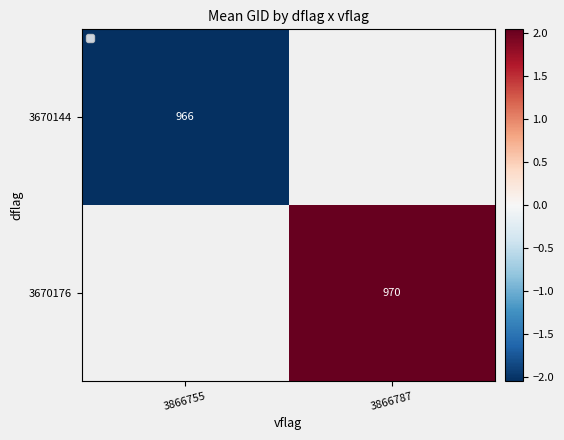

Which series has the widest spread of values?

3670144